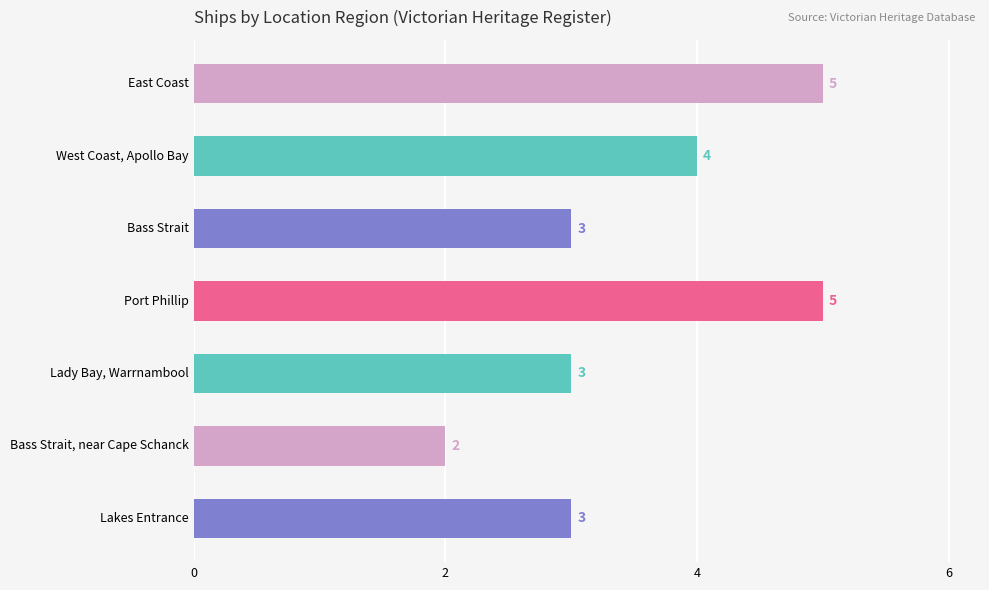

Count the values in the range 3 to 5.

6